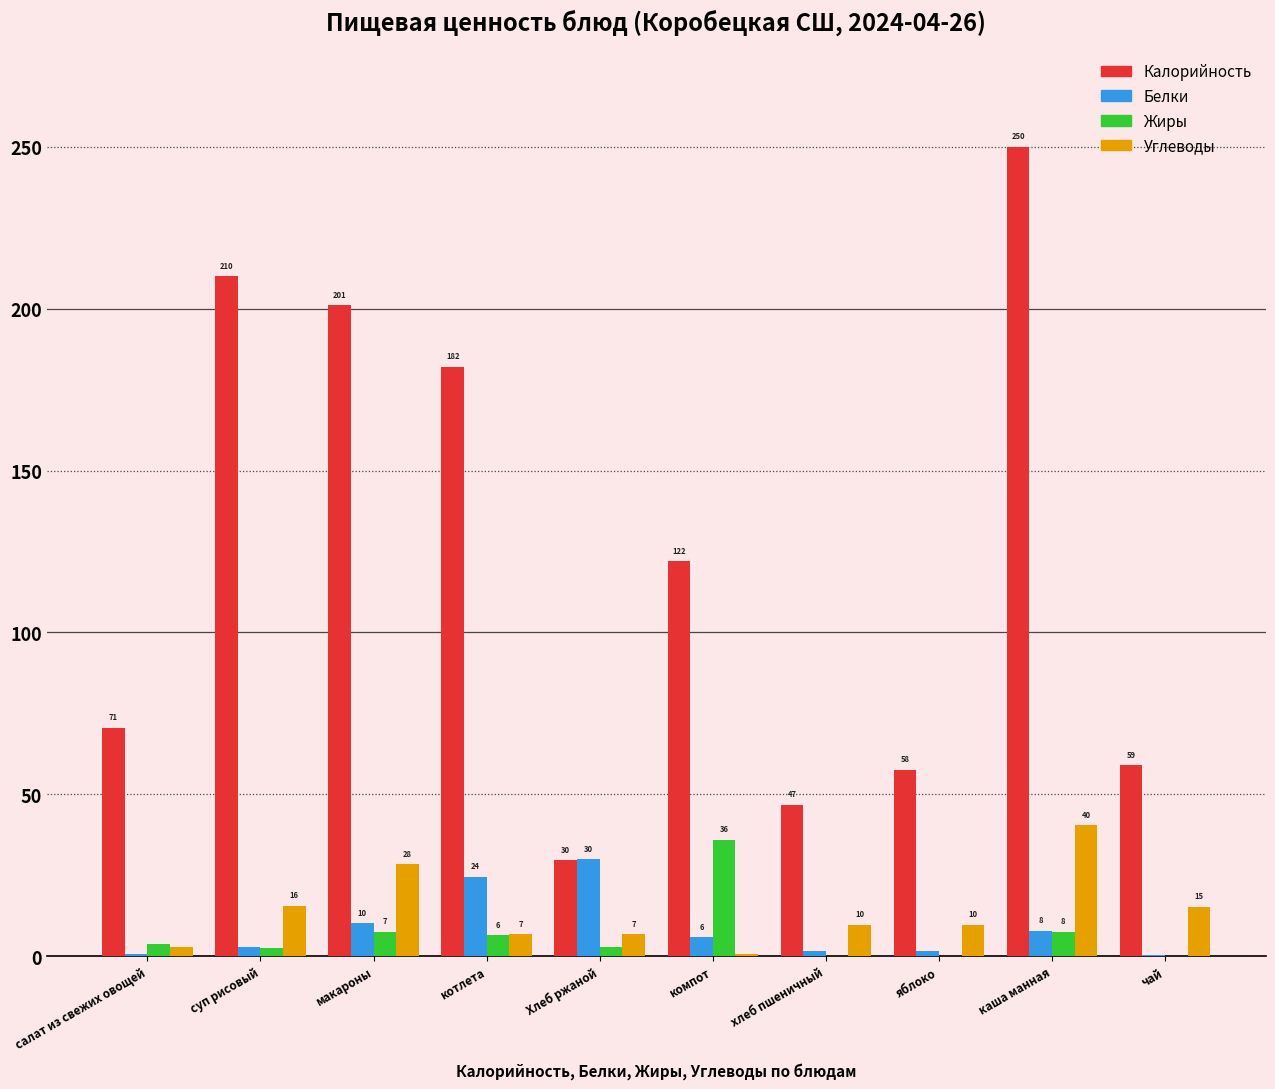

What are all the series names shown in the legend?

Калорийность, Белки, Жиры, Углеводы